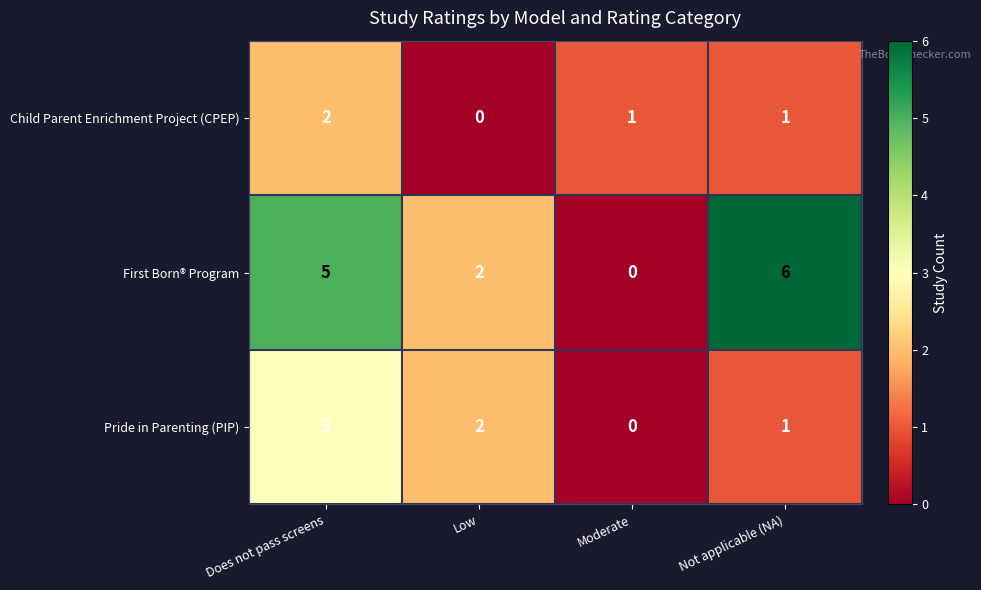

At which label does First Born® Program reach its minimum?

Moderate